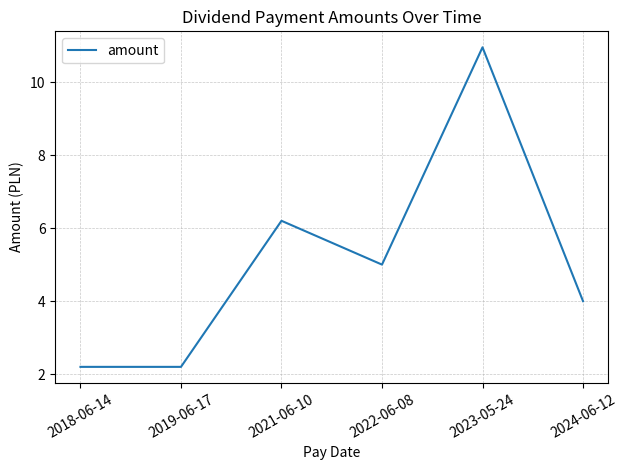

What position from the left is 2021-06-10?

3